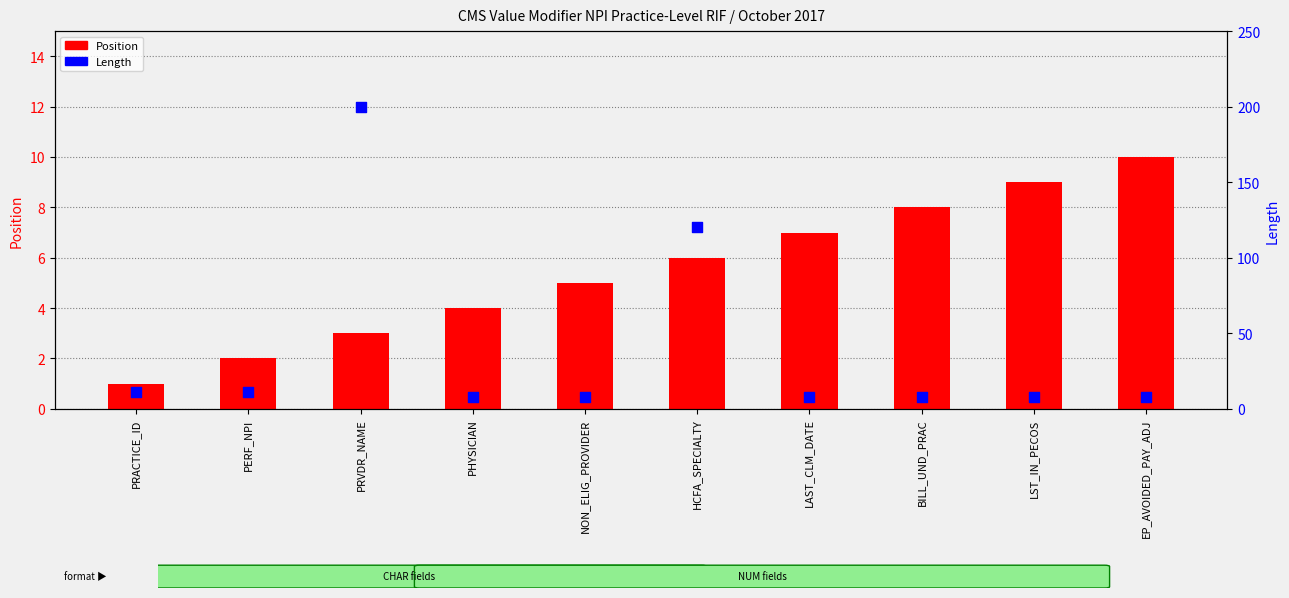

Which series has the largest total across all categories?

Length